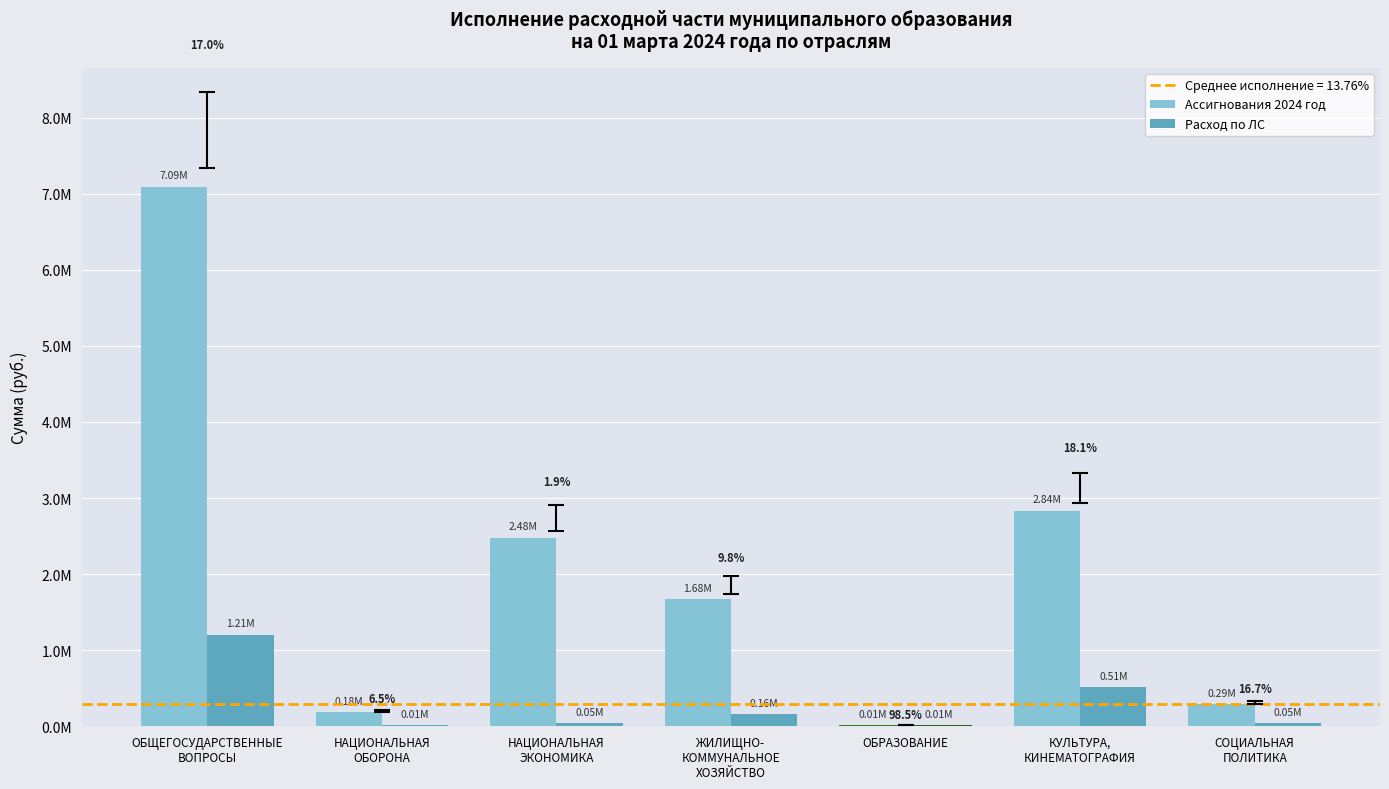

Is the value of Расход по ЛС at НАЦИОНАЛЬНАЯ
ОБОРОНА greater than the value of Ассигнования 2024 год at НАЦИОНАЛЬНАЯ
ЭКОНОМИКА?

No